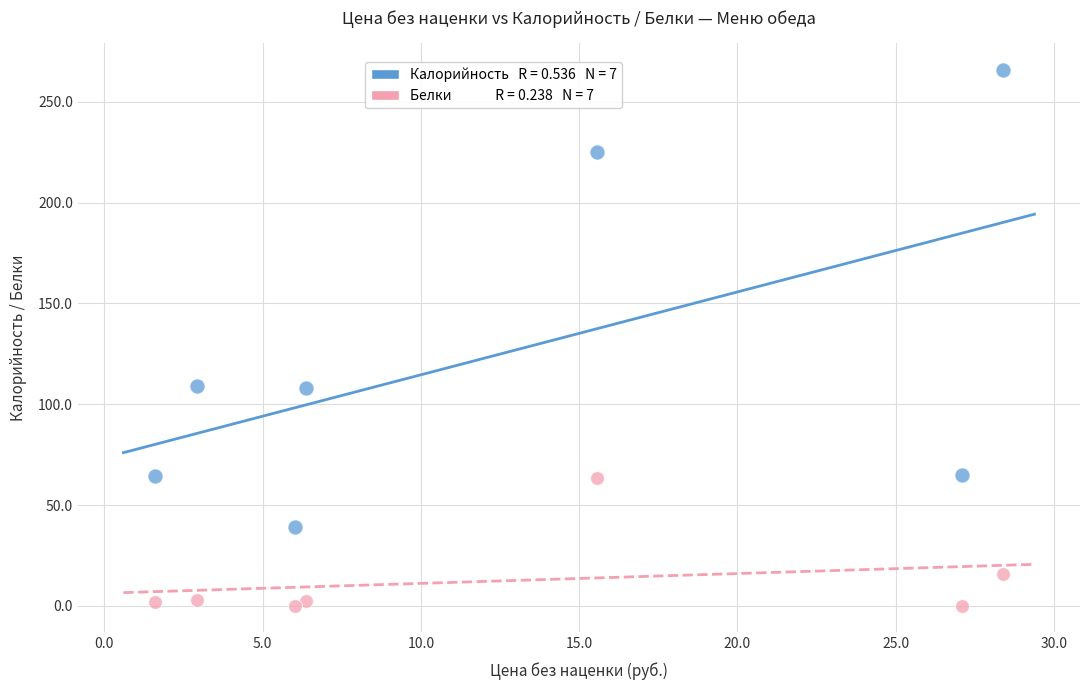

Across all data points, what is the range of Y values (max minus min)?

265.6